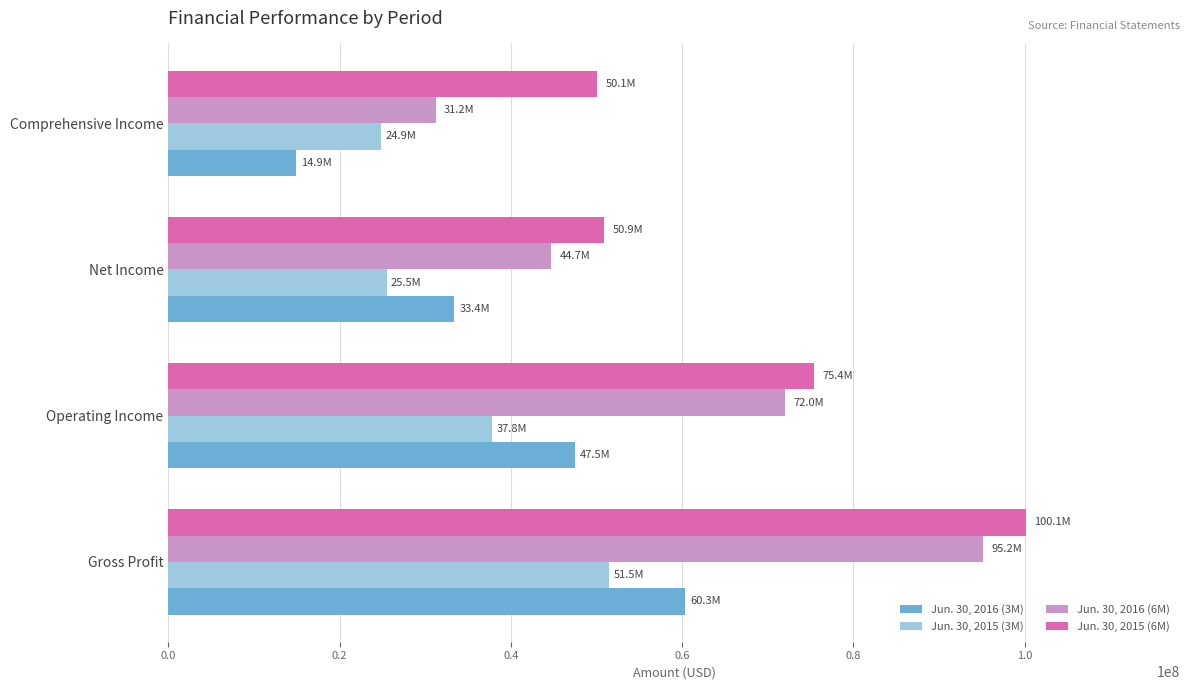

Is the value of Jun. 30, 2015 (6M) at Net Income greater than the value of Jun. 30, 2016 (3M) at Operating Income?

Yes